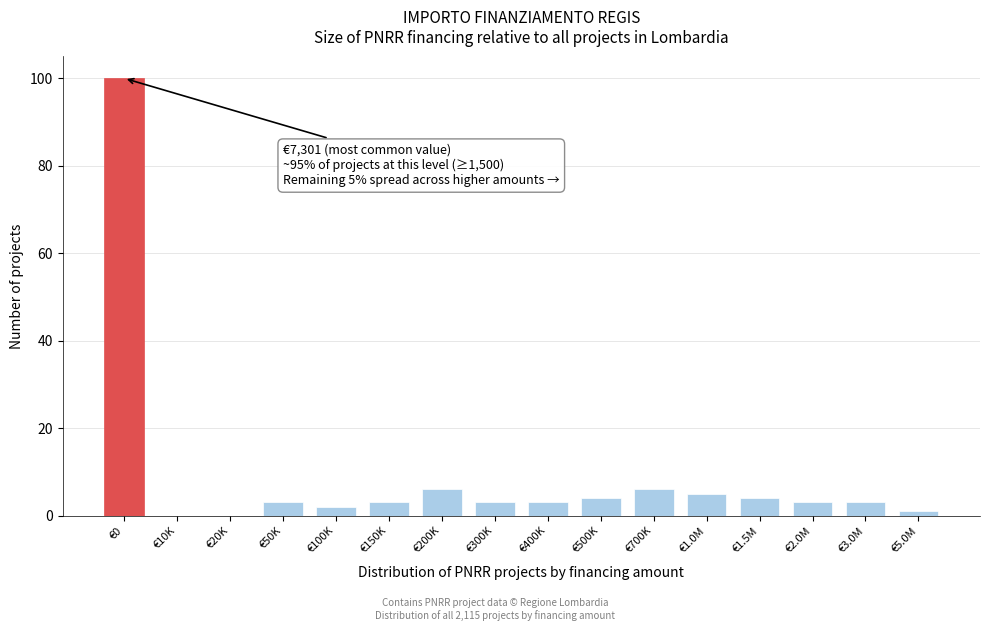

Reading right to left, extract all data points from this chart.

€5.0M=1	€3.0M=3	€2.0M=3	€1.5M=4	€1.0M=5	€700K=6	€500K=4	€400K=3	€300K=3	€200K=6	€150K=3	€100K=2	€50K=3	€20K=0	€10K=0	€0=100